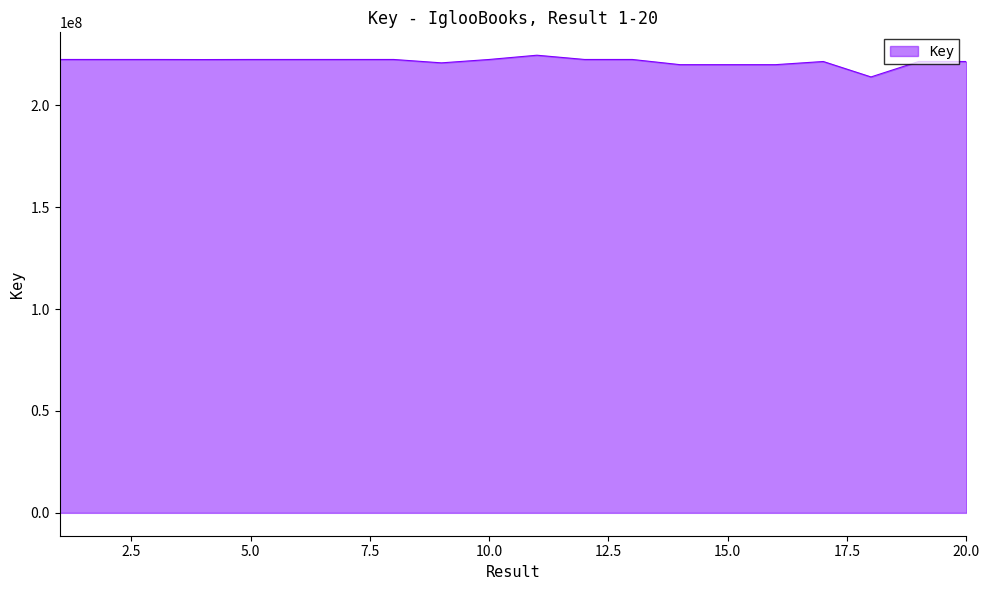

What is the minimum value shown in the chart?

213924525